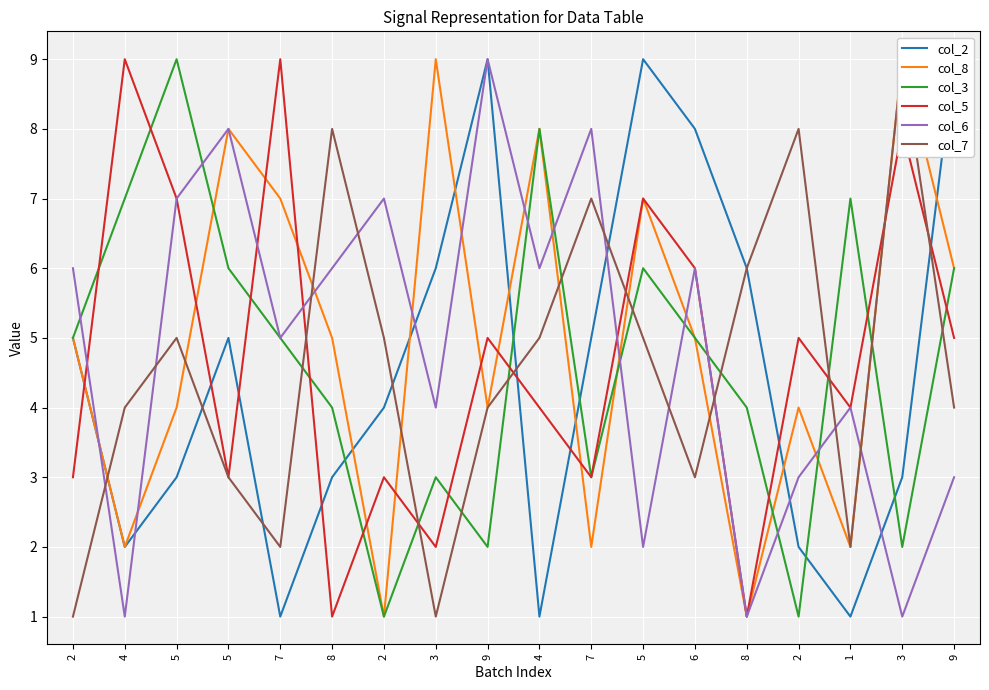

What is the lowest value of the col_3 series?

1